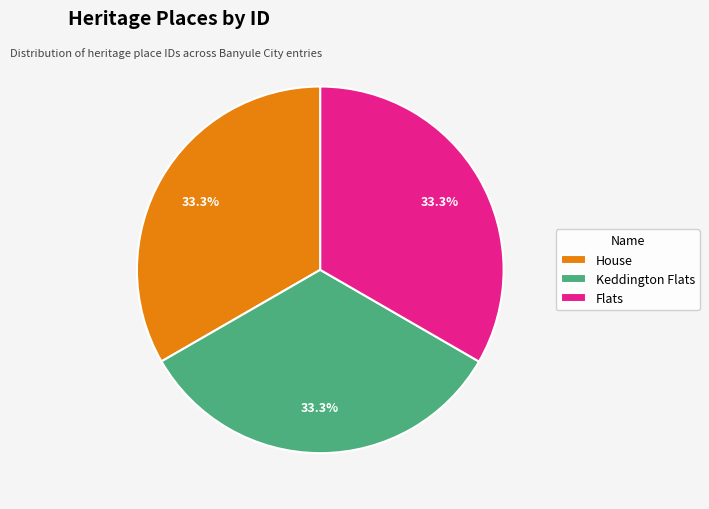

Approximately how many times larger is the value at Flats compared to House?

1.0